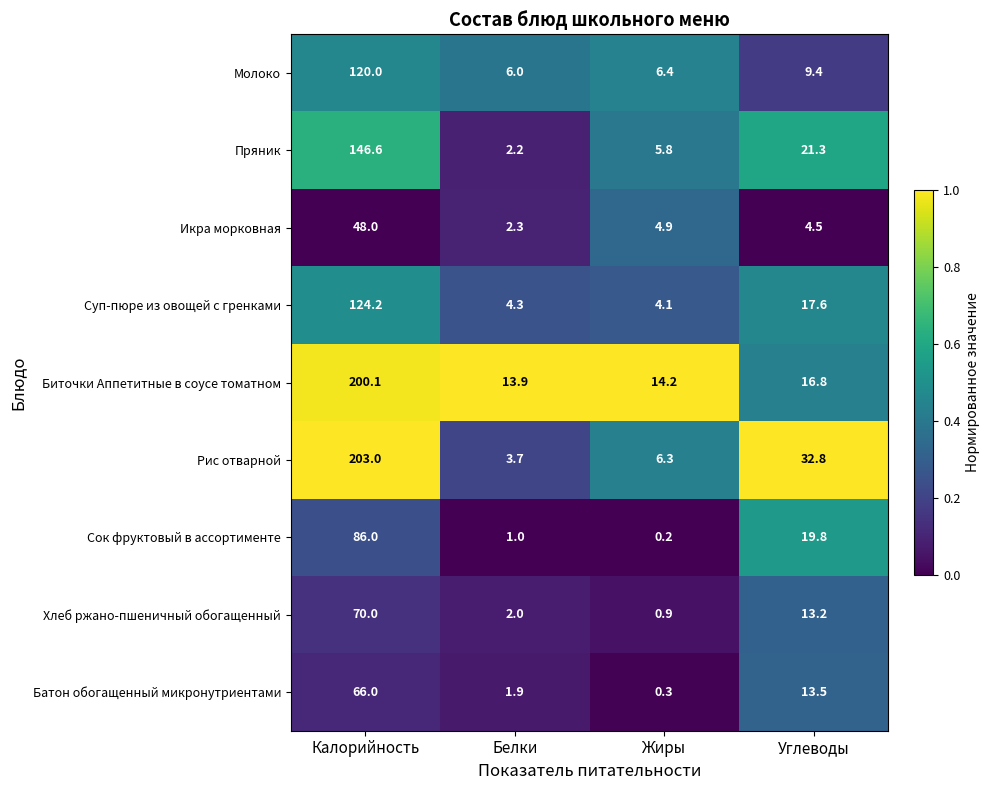

What is the difference between the maximum and minimum values in the Сок фруктовый в ассортименте series?

85.8